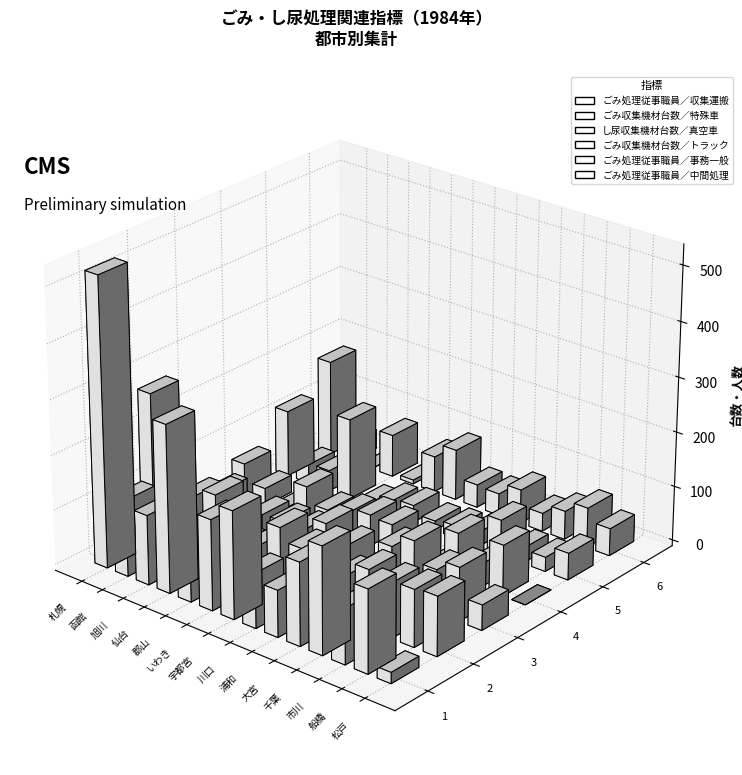

How many data points in し尿収集機材台数／真空車 are above 61?

6